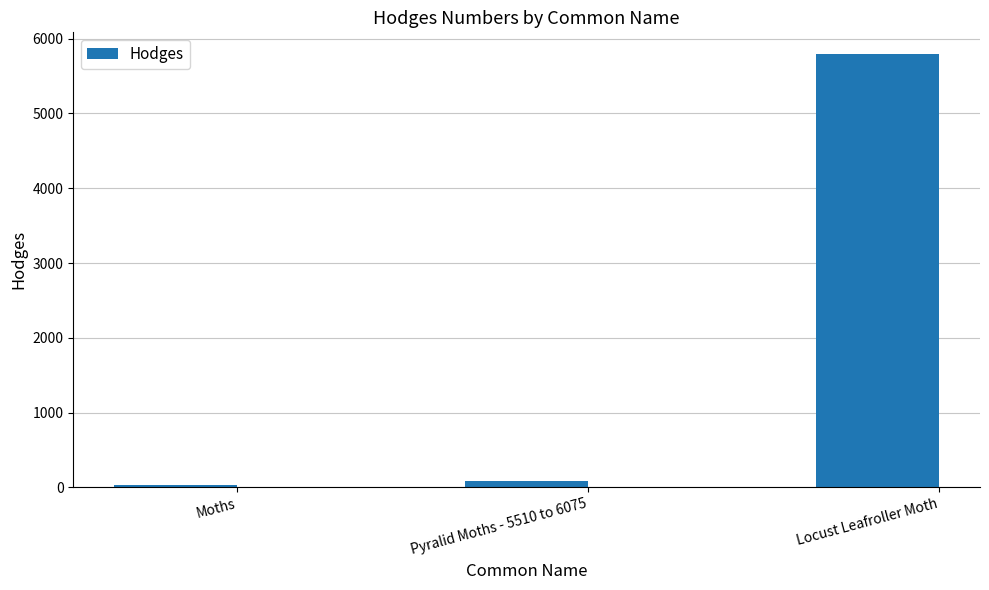

Does the chart contain stacked bars?

No